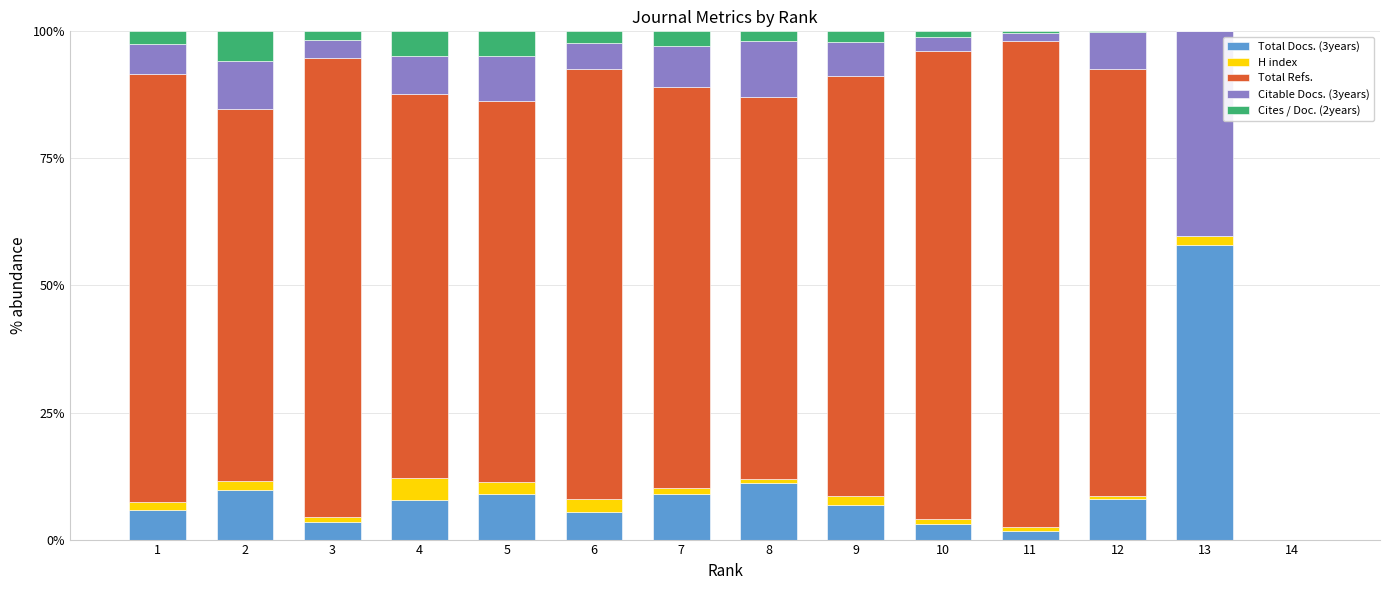

The Total Docs. (3years) series shows 3.9 at 12. True or false?

False